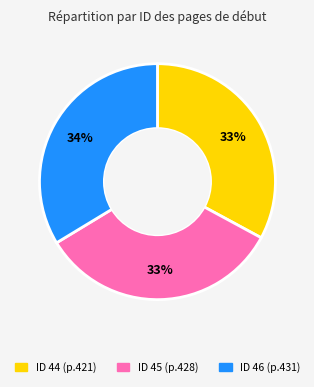

To the nearest percent, what is the difference between the largest and smallest slice percentages?

1%